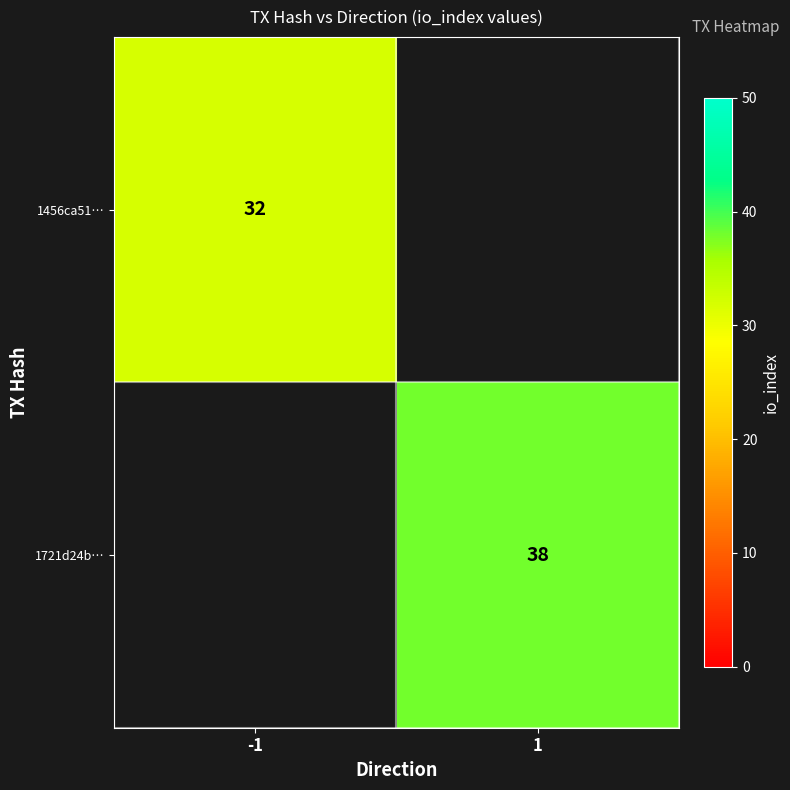

Is the value of 1456ca51… at -1 greater than the value of 1721d24b… at 1?

No